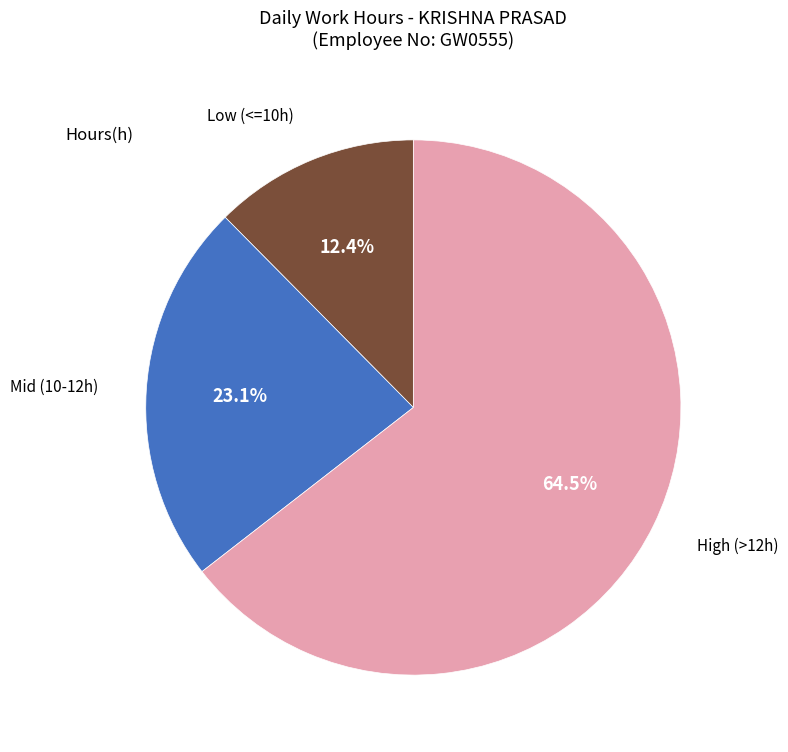

Count the number of slices in the pie.

3